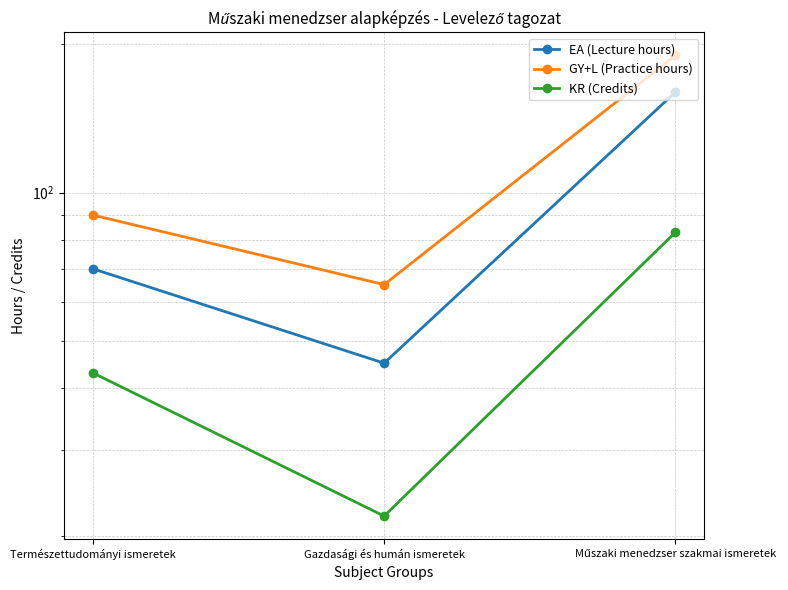

What is the sum of all GY+L (Practice hours) values?

345